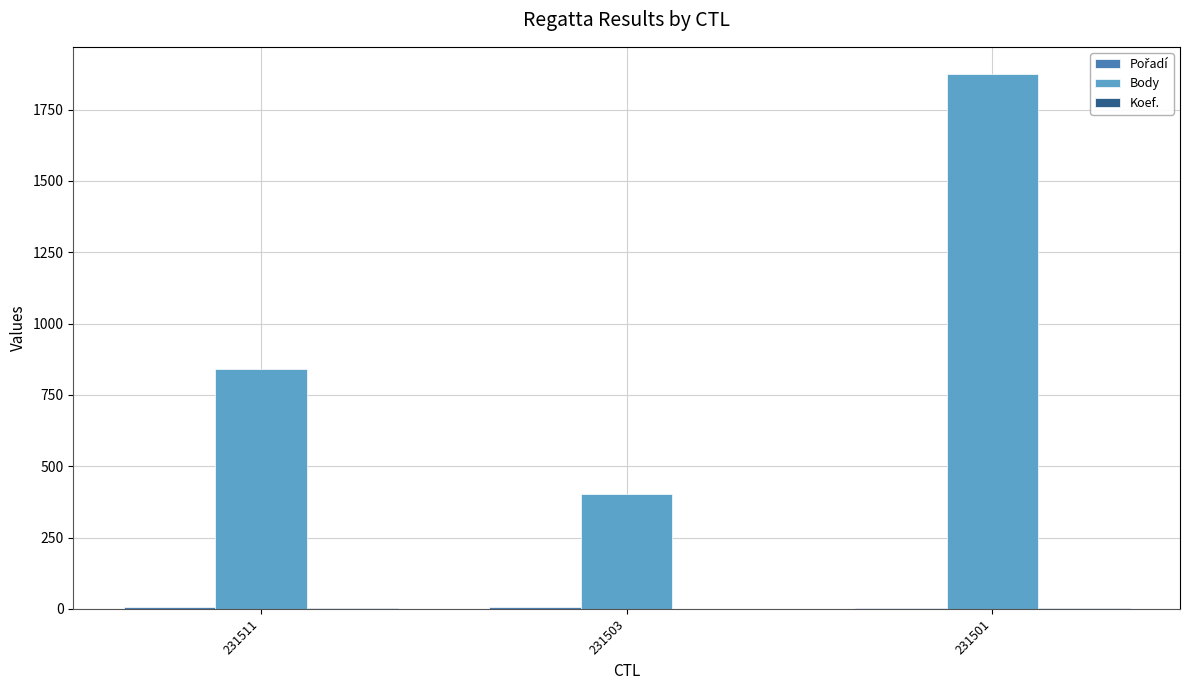

Which category has the highest value across all series?

231501